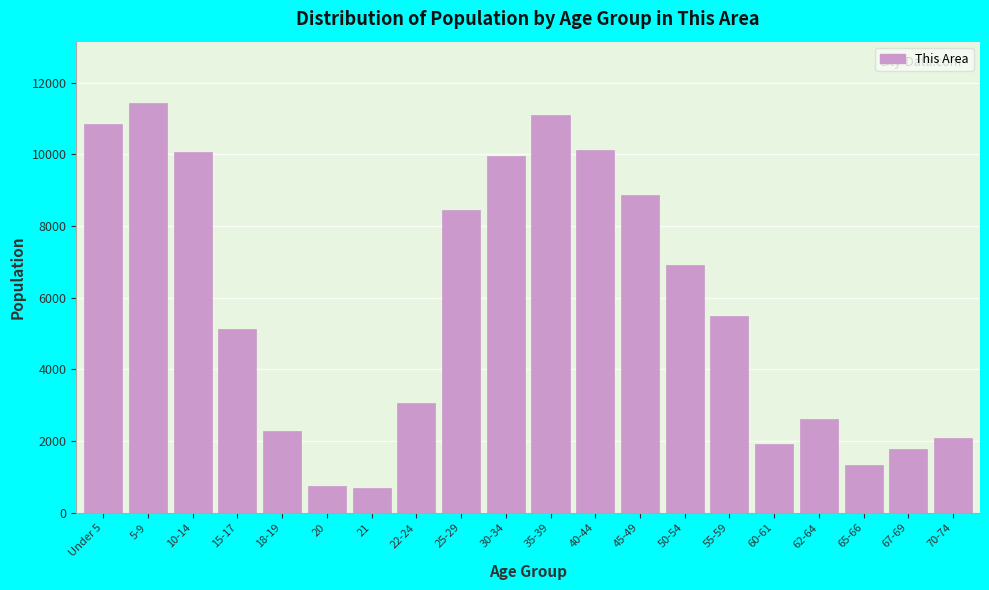

Reading left to right, transcribe all the data shown in this chart.

10834	11430	10065	5133	2270	745	679	3051	8455	9941	11091	10124	8859	6909	5495	1926	2614	1342	1787	2098